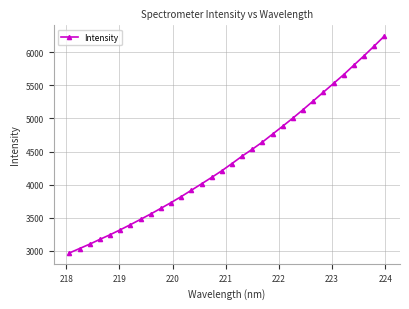

What is the value of the 30th point from the left?

5945.1